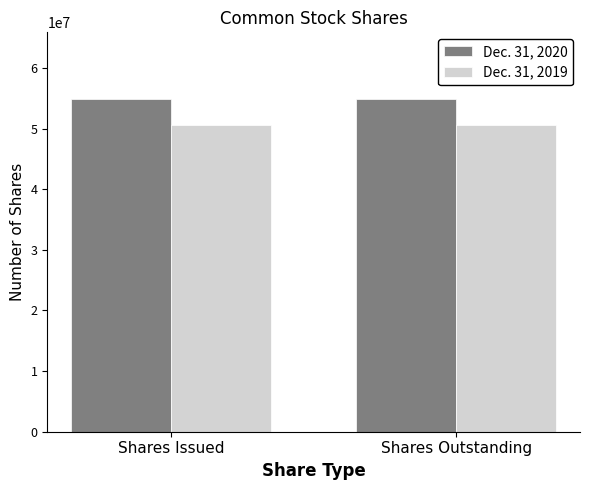

The Dec. 31, 2019 series shows 10651950 at Shares Issued. True or false?

False